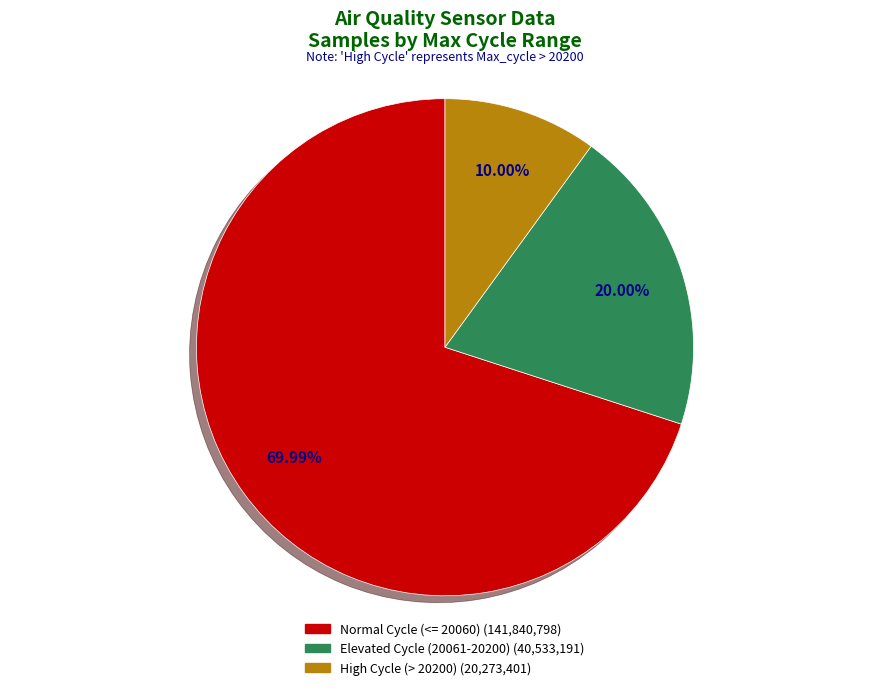

Count the number of slices in the pie.

3